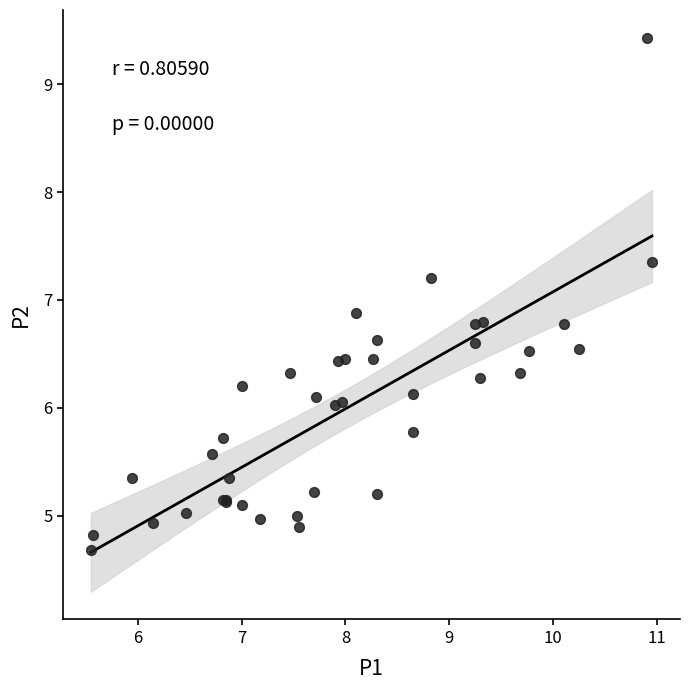

What Y value in the scatter plot is closest to 7?

6.9